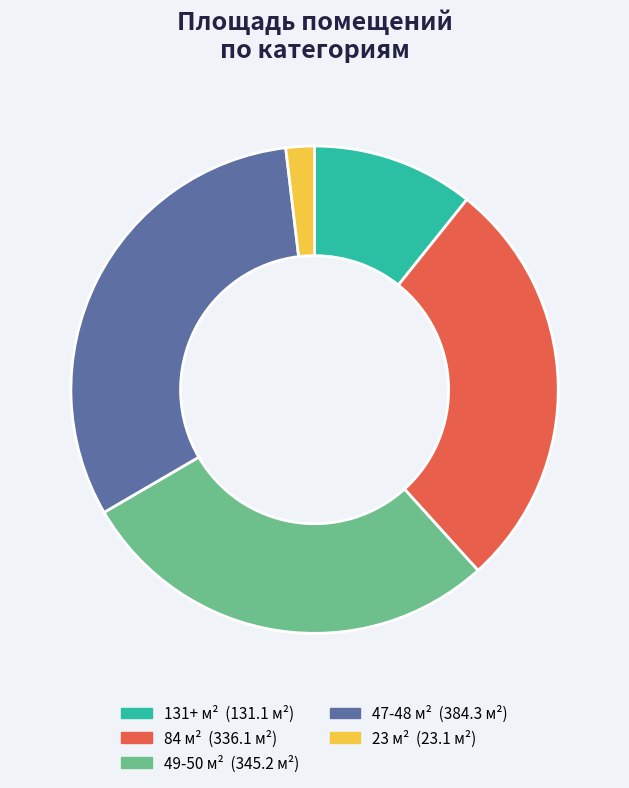

Count the number of slices in the pie.

5